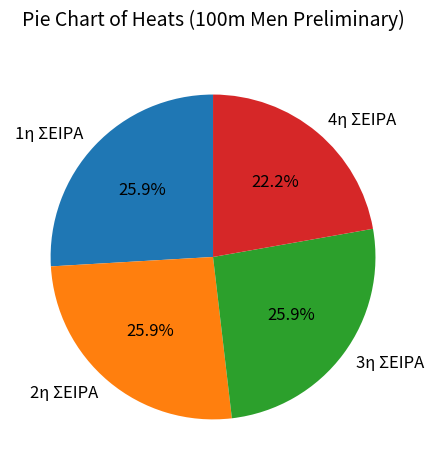

What is the smallest slice in the pie chart?

4η ΣΕΙΡΑ